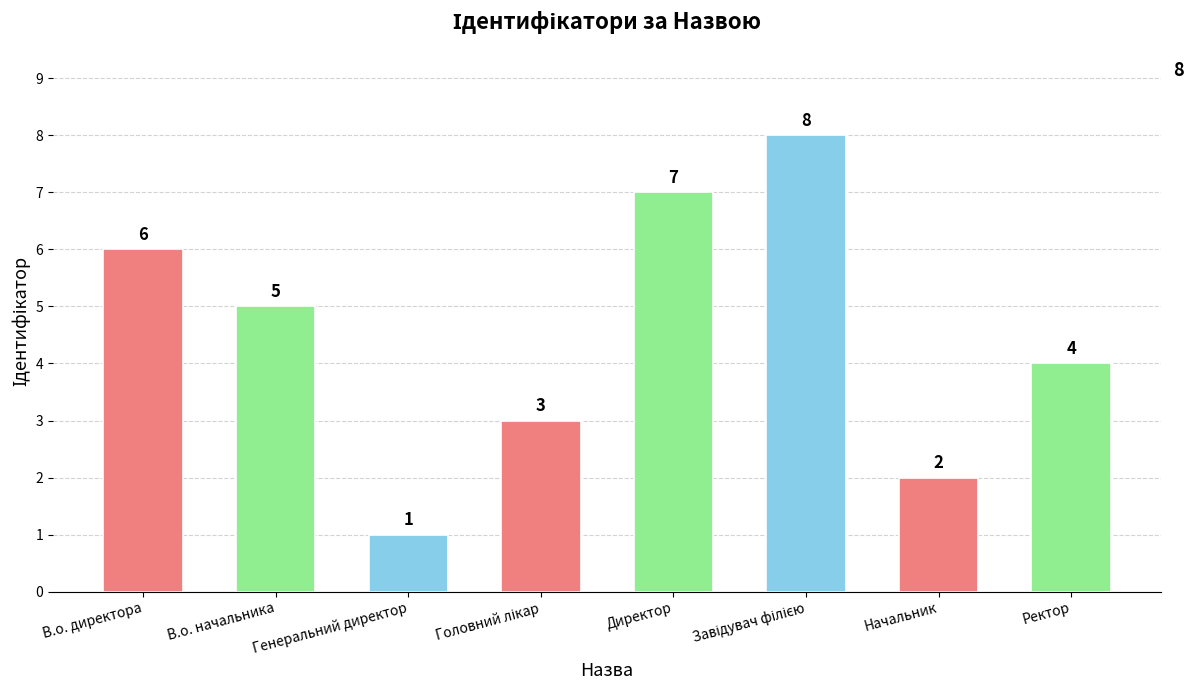

True or false: the data shows 2 at Начальник.

True